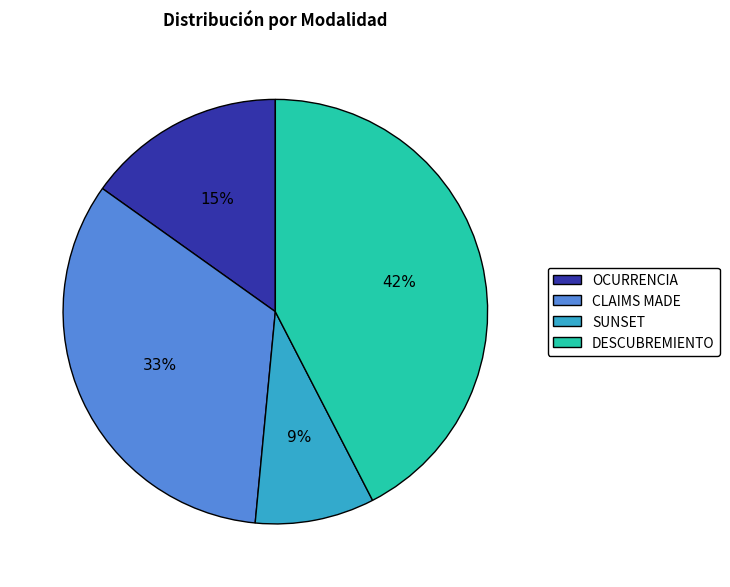

How many segments does this pie chart have?

4